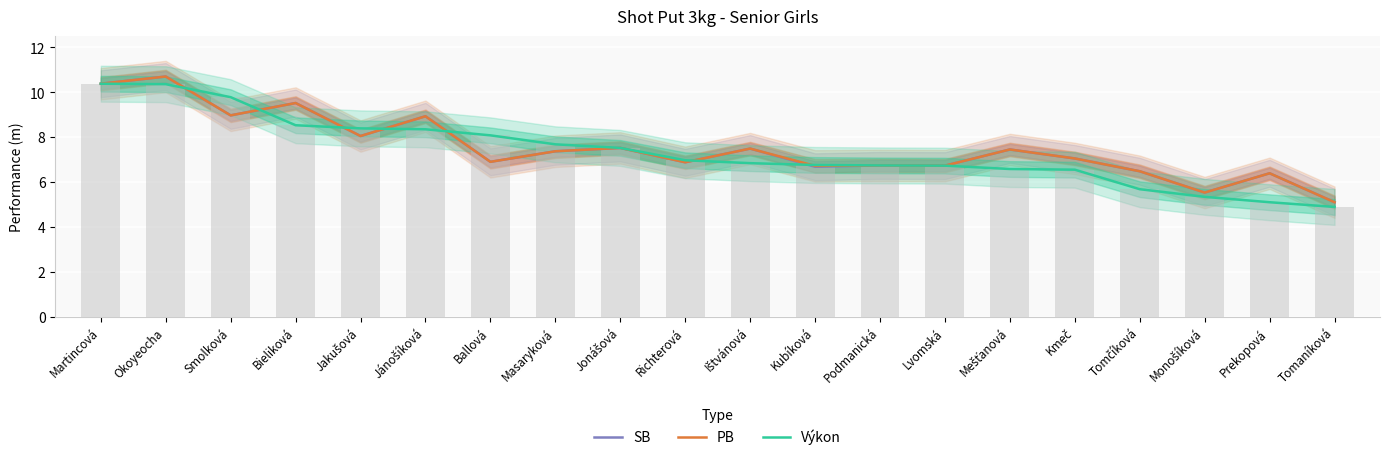

What are all the series names shown in the legend?

SB, PB, Výkon